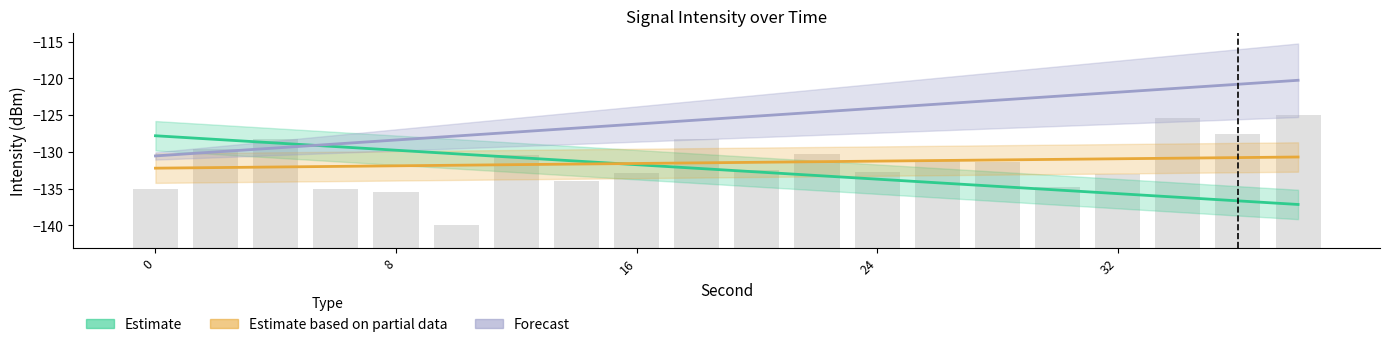

Are the bars grouped side by side (vs. stacked)?

Yes